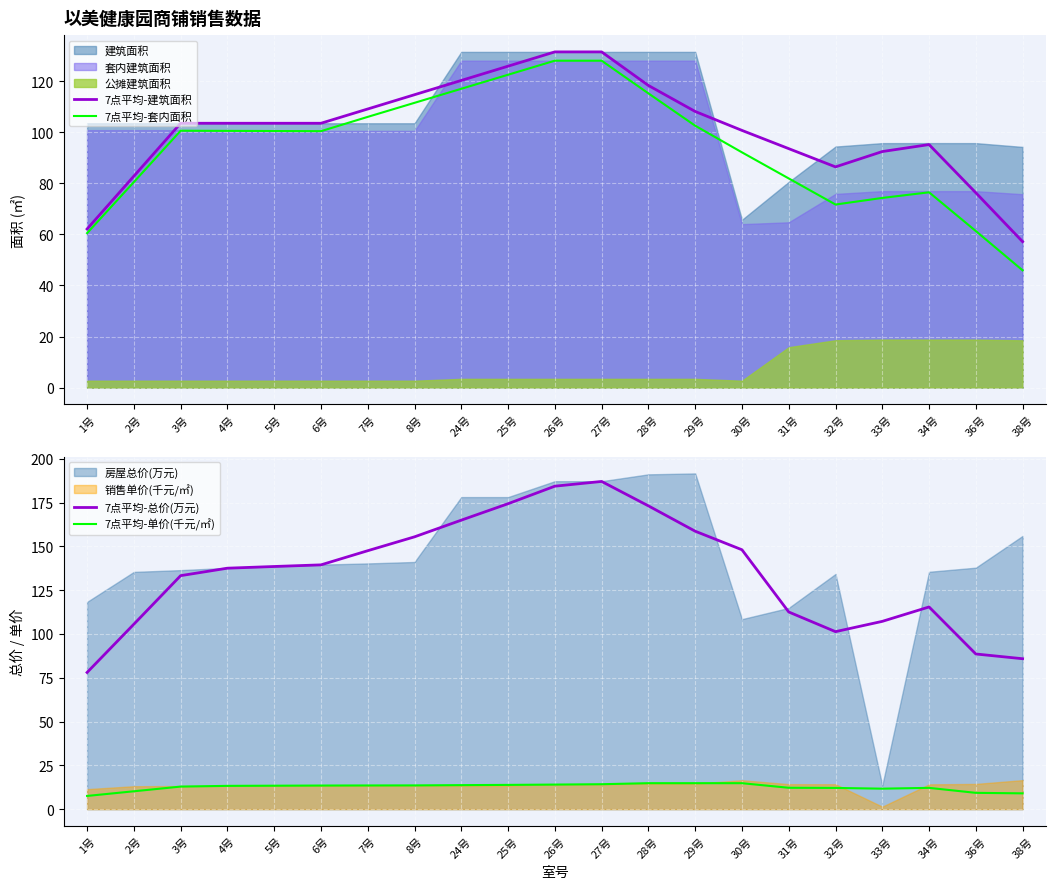

What is the value of the 7点平均-建筑面积 point at the 18th from the left?

92.4